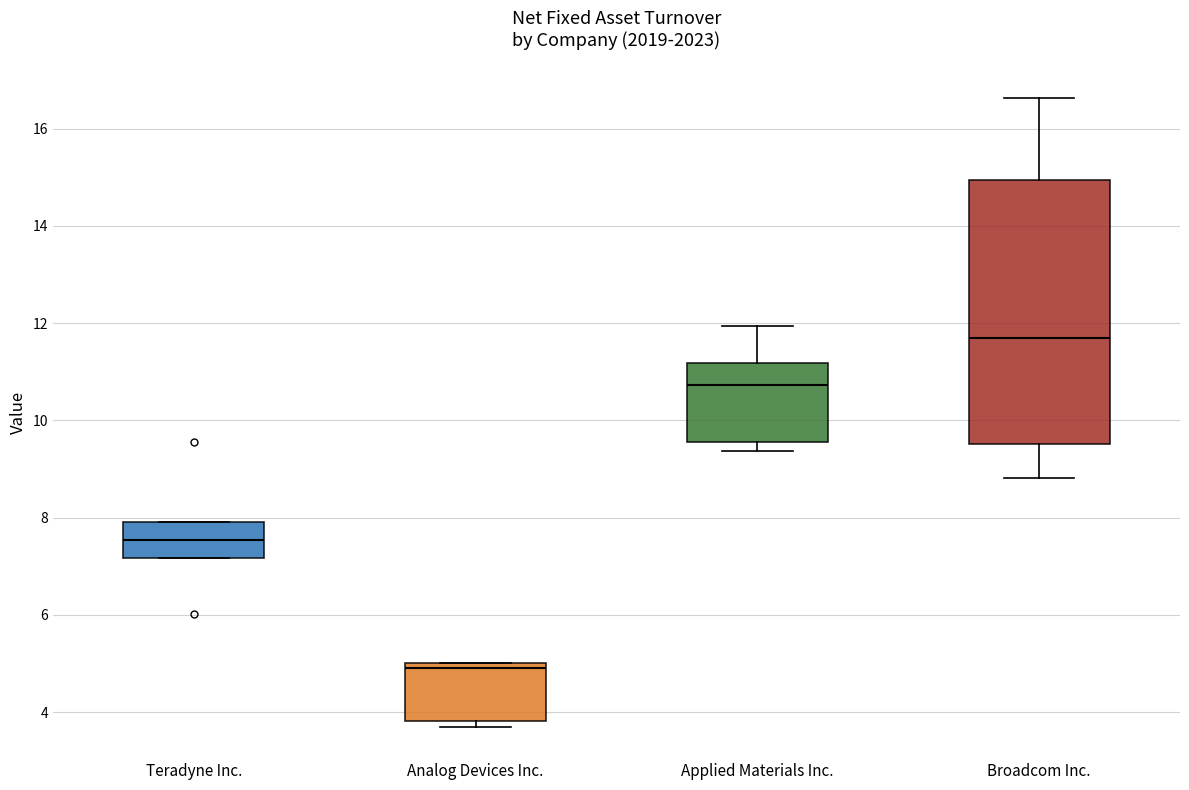

Which box's median line is the lowest?

Analog Devices Inc.